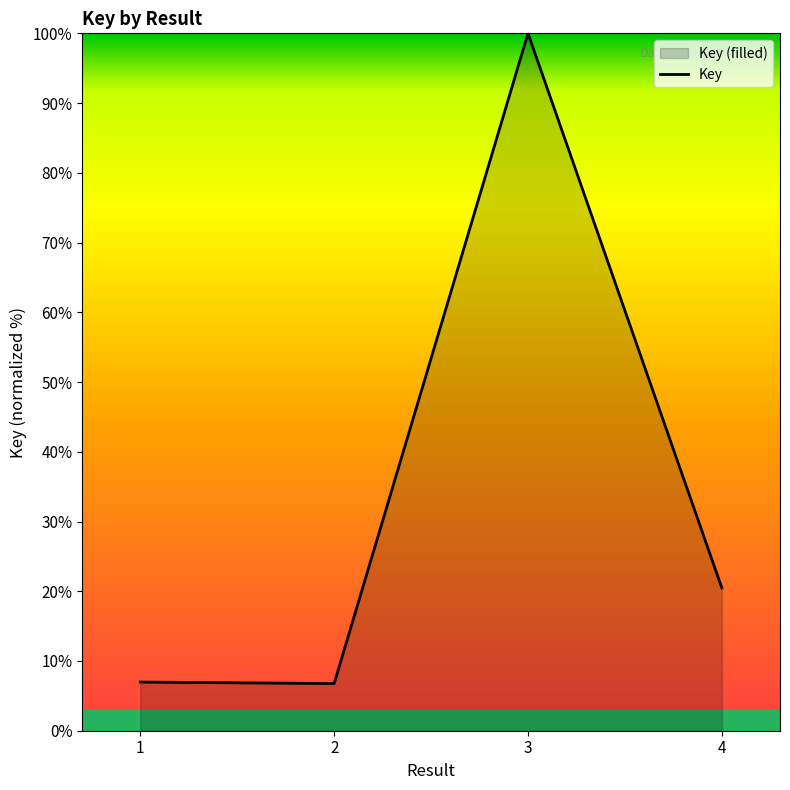

What is the ratio of the value at 3 to the value at 2?

14.8